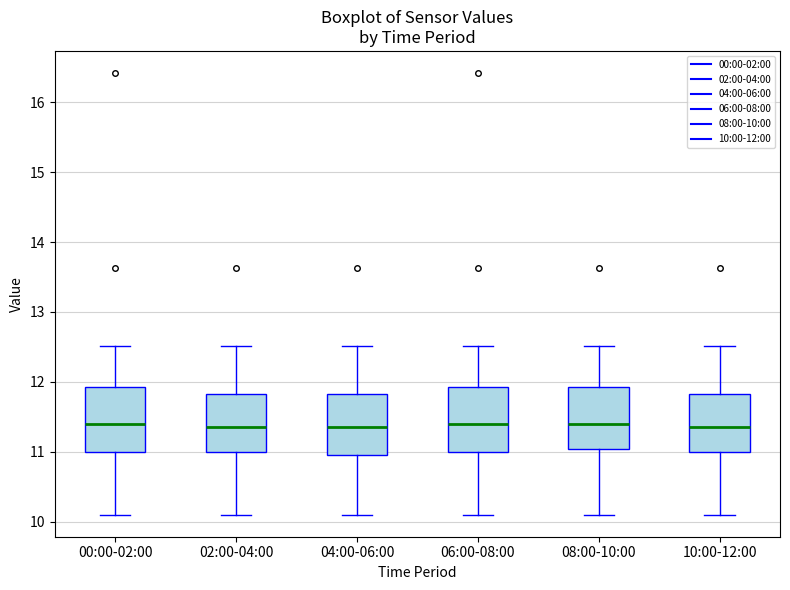

Where is the upper edge of the box for 06:00-08:00 on the y-axis? The values are not printed on the chart, so give them approximately, as read against the axis.

11.9